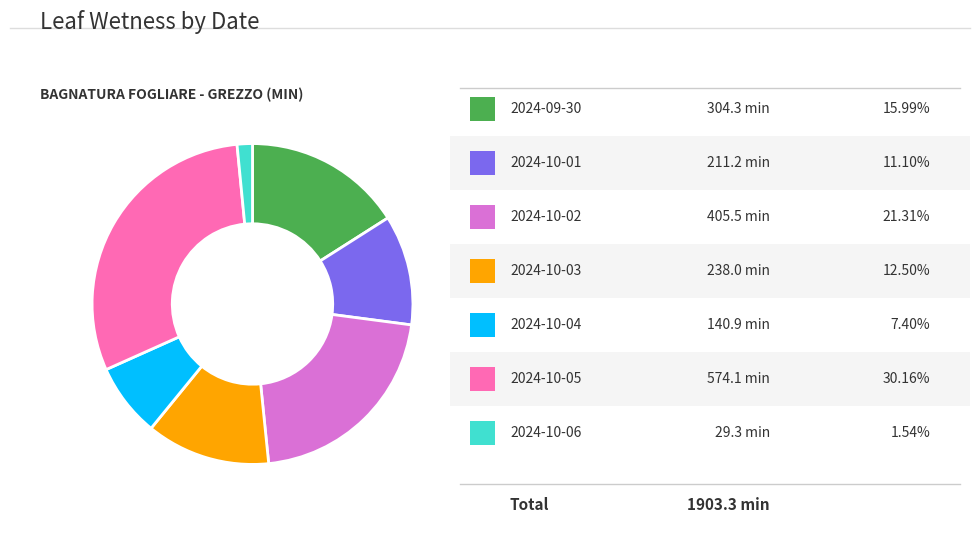

Is there any slice that represents more than half of the pie?

No